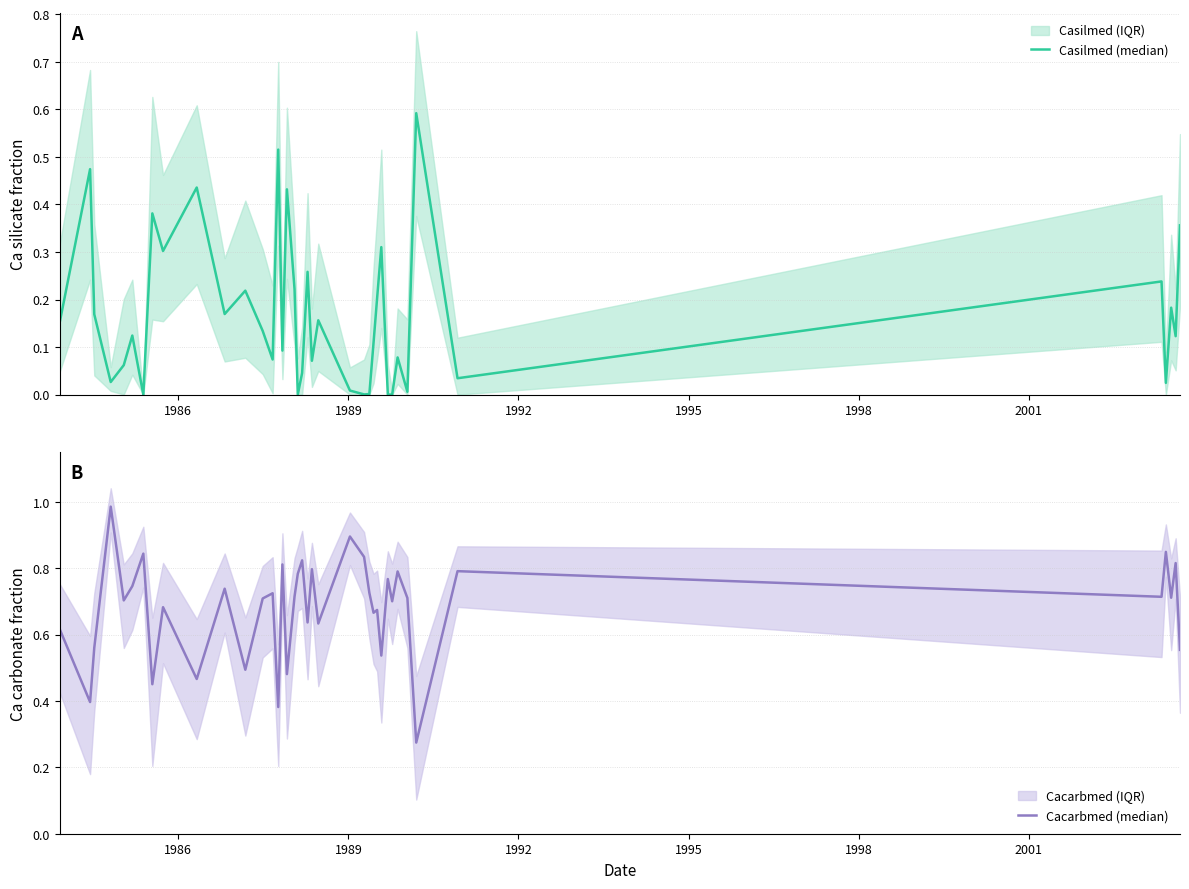

The Cacarbmed (median) series shows 0.7 at 1998. True or false?

True